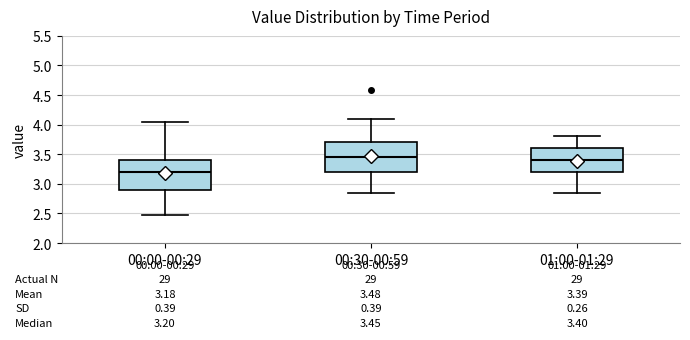

Which box's median line is the lowest?

00:00-00:29